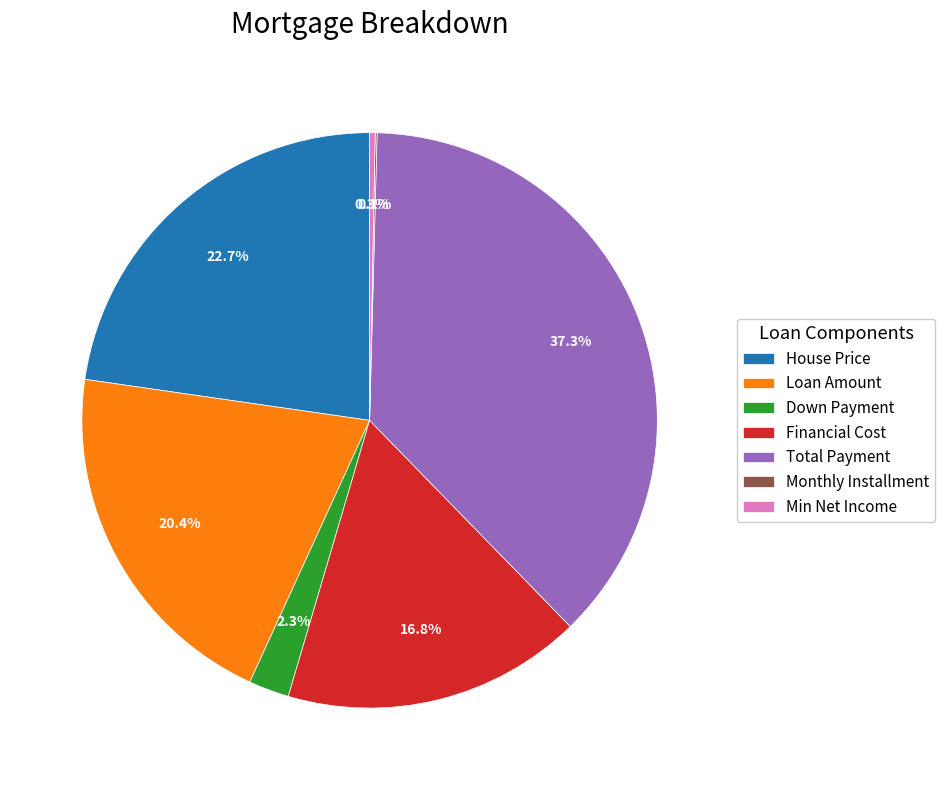

Between Min Net Income and Total Payment, which is larger?

Total Payment